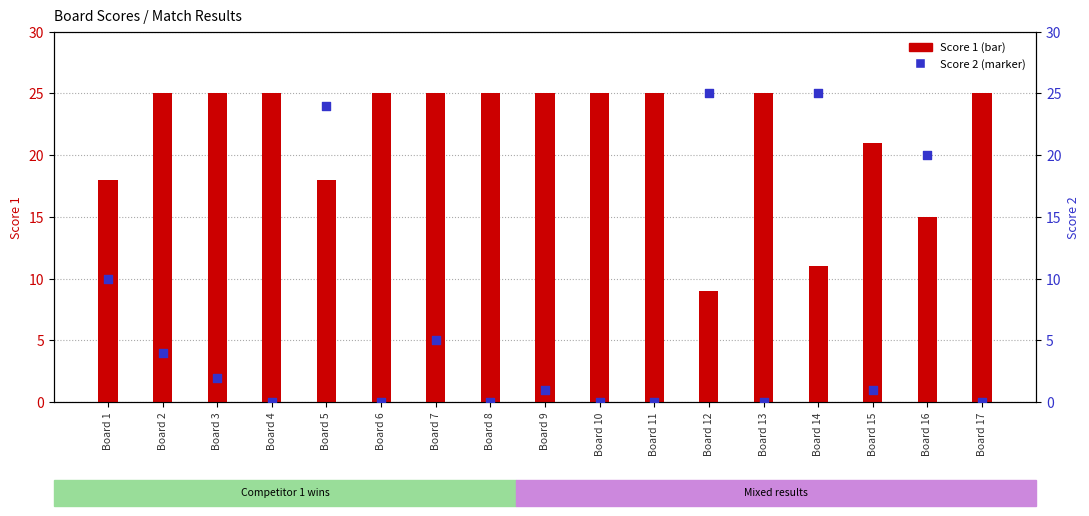

Which series reaches the maximum Y coordinate?

Score 1